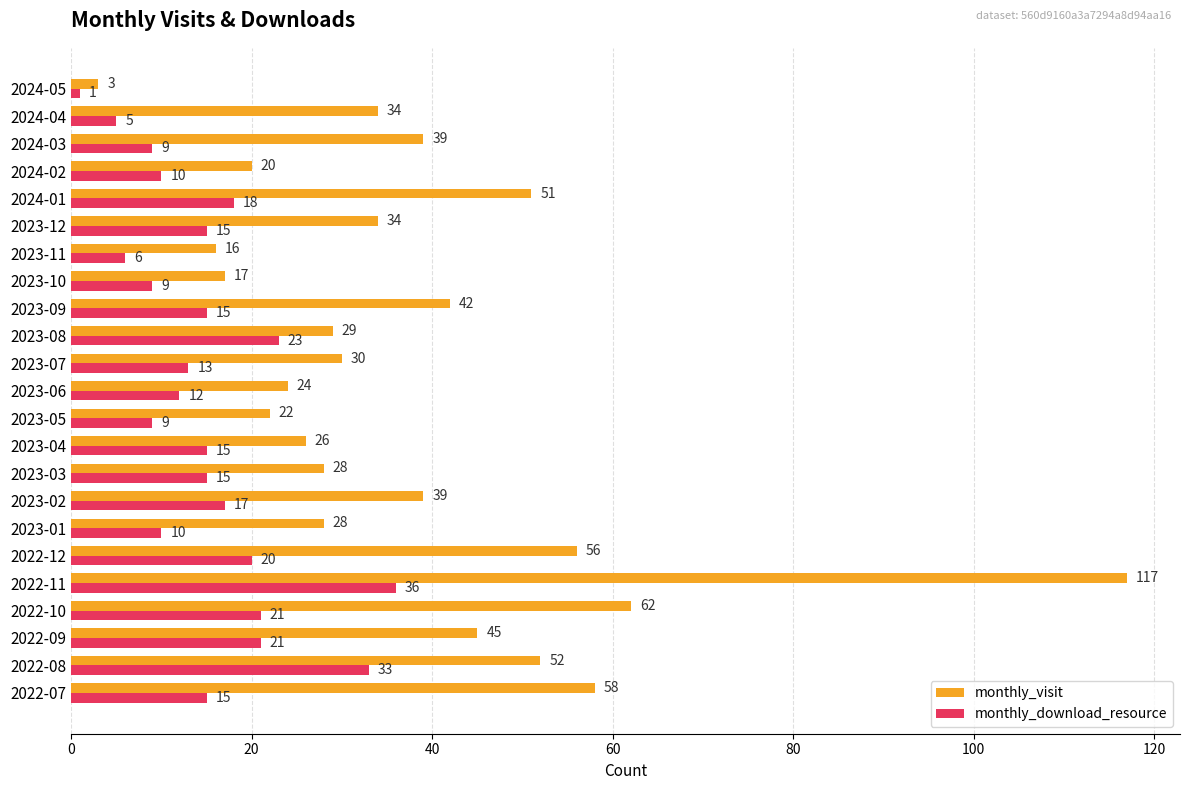

Between 2023-02 and 2024-04, which series saw the biggest shift?

monthly_download_resource